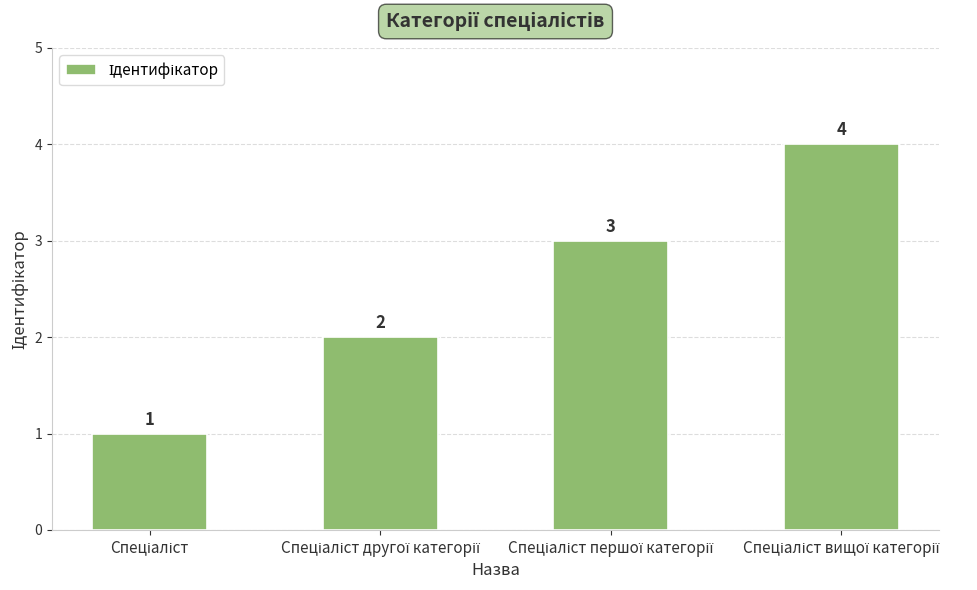

What is the greatest value displayed?

4